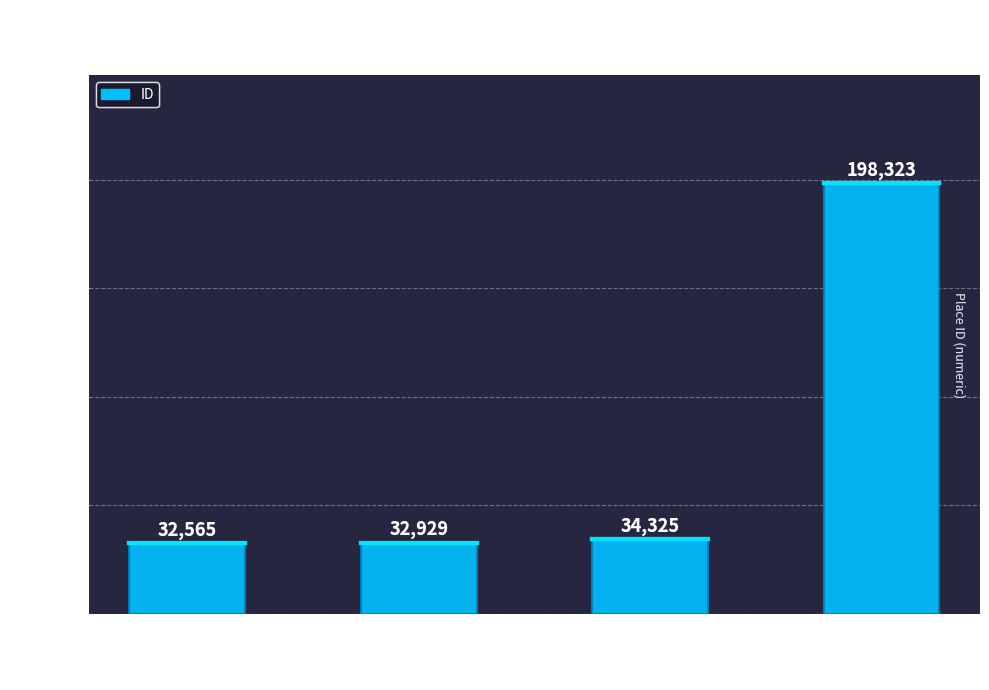

Reading right to left, list all the values displayed in this chart.

198323	34325	32929	32565